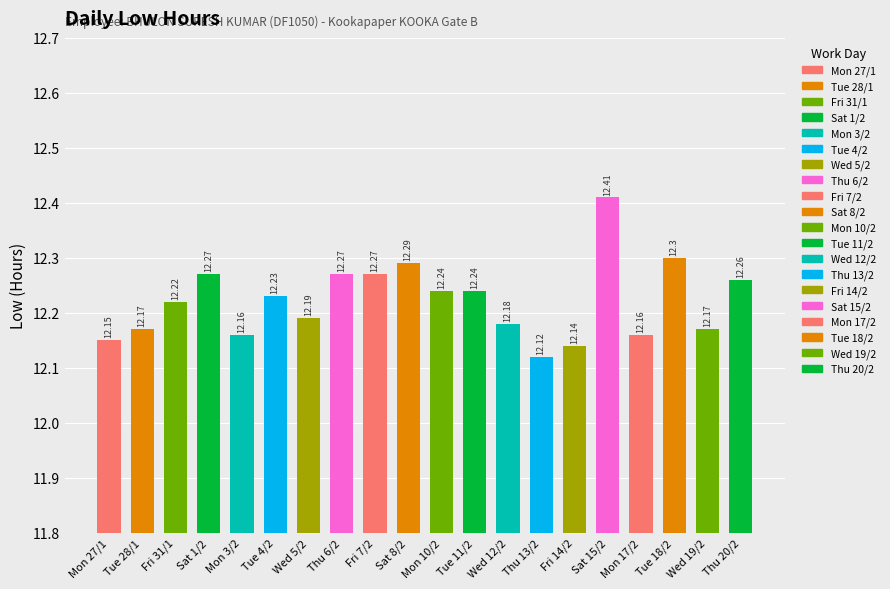

True or false: the data shows 7.7 at Wed 12/2.

False